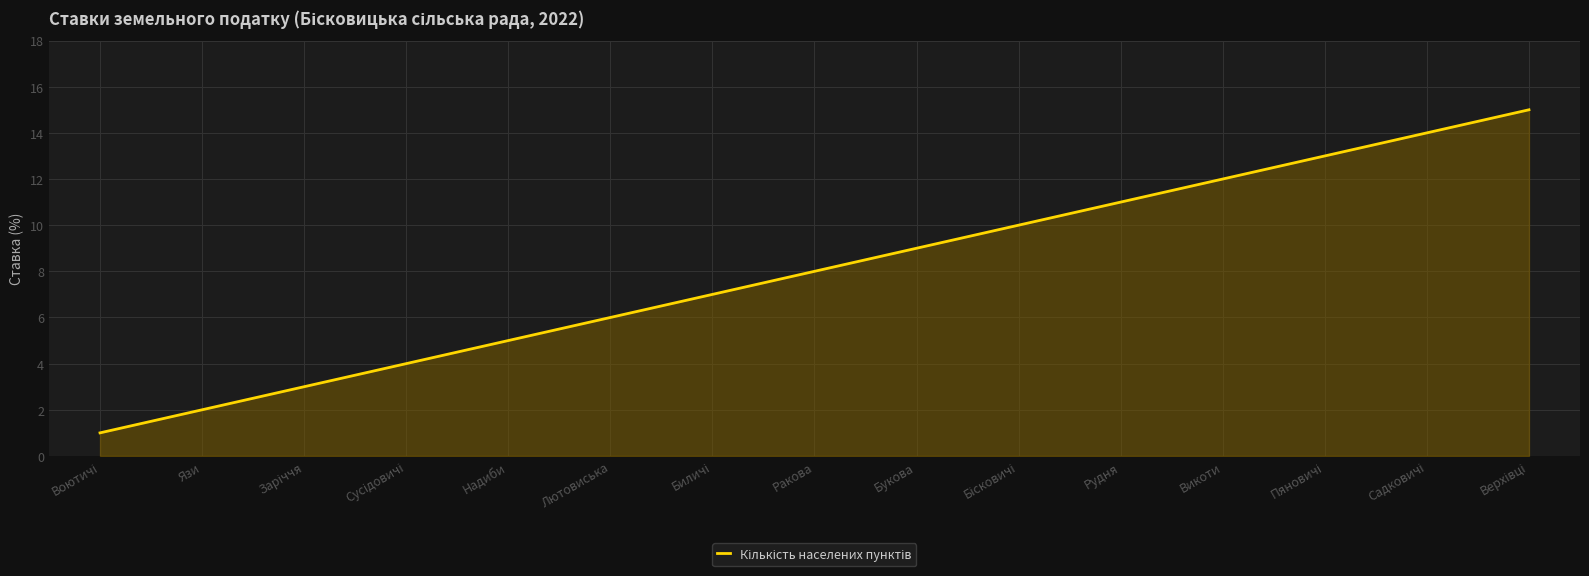

What is the ratio of the value at Лютовиська to the value at Язи?

3.0